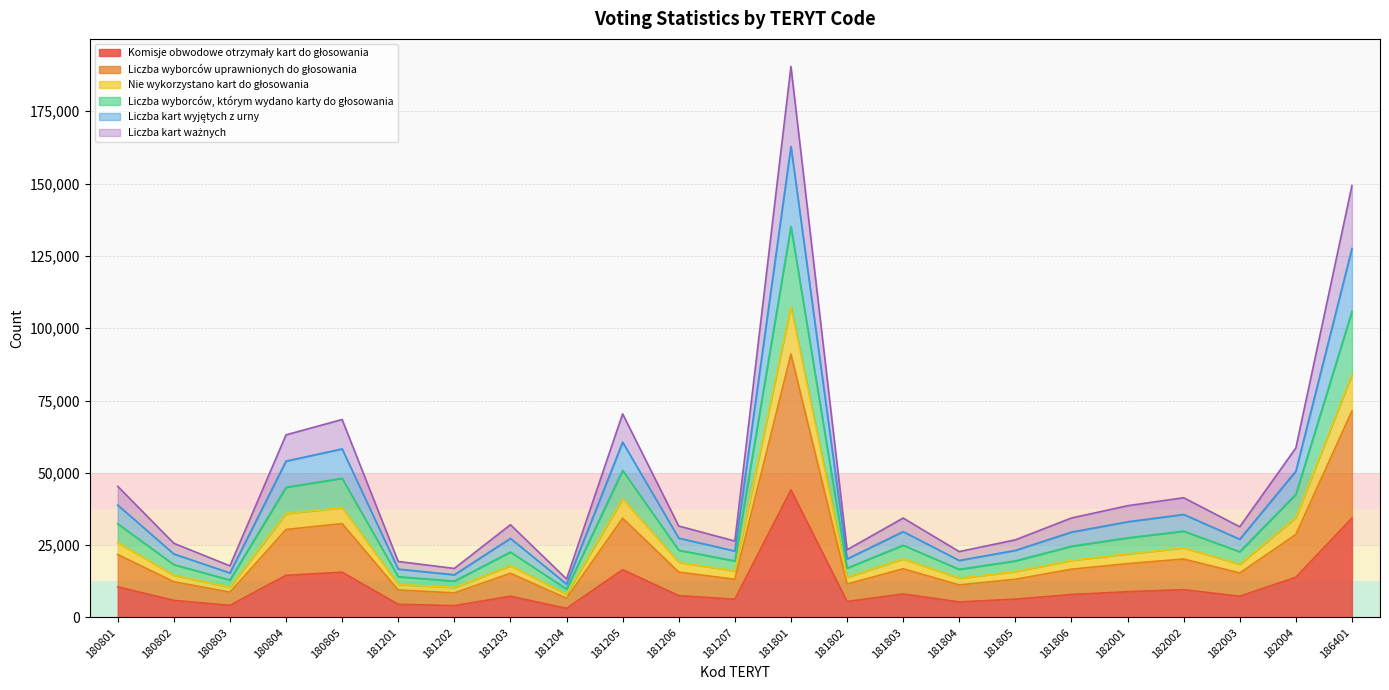

Which category has the highest value in the Liczba kart wyjętych z urny series?

181801